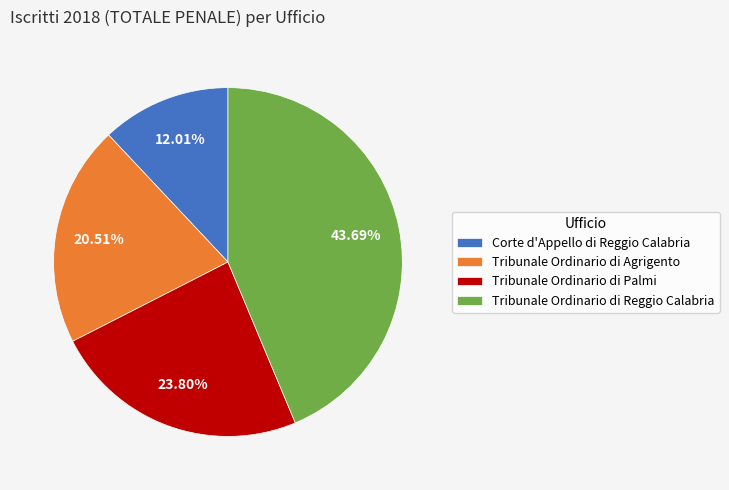

To the nearest percent, what portion does Corte d'Appello di Reggio Calabria represent?

12%